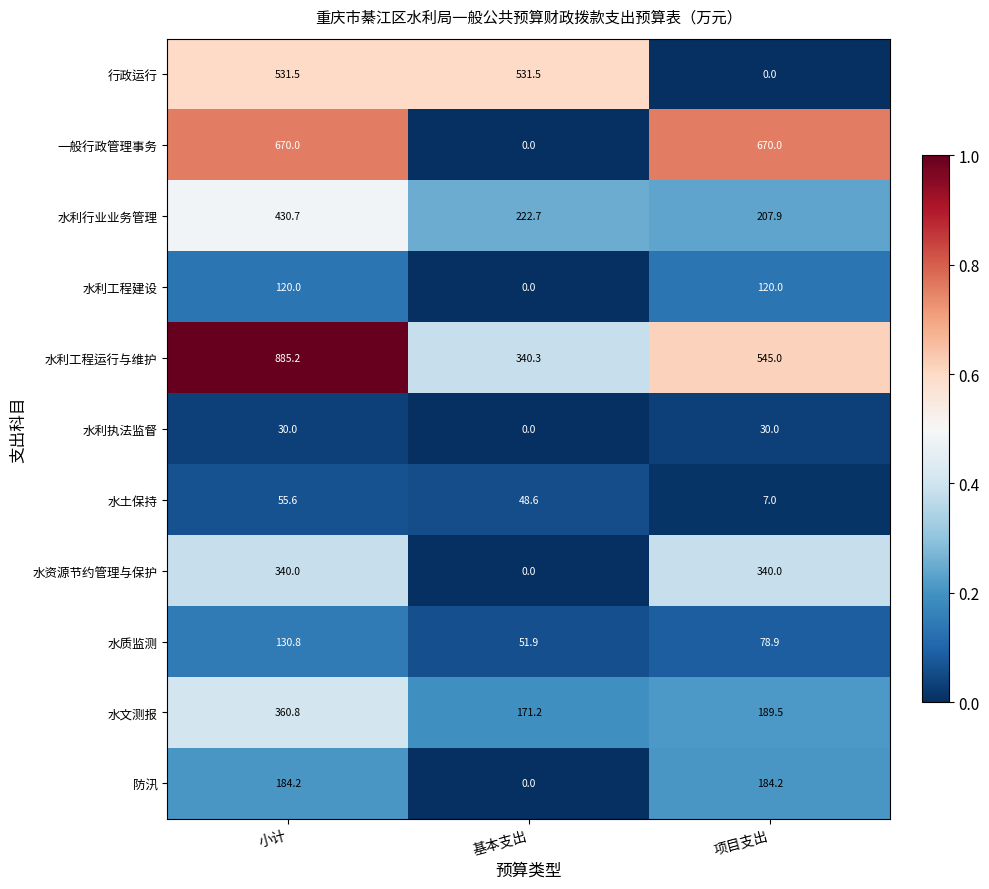

Read the 水利行业业务管理 value at 项目支出.

207.9